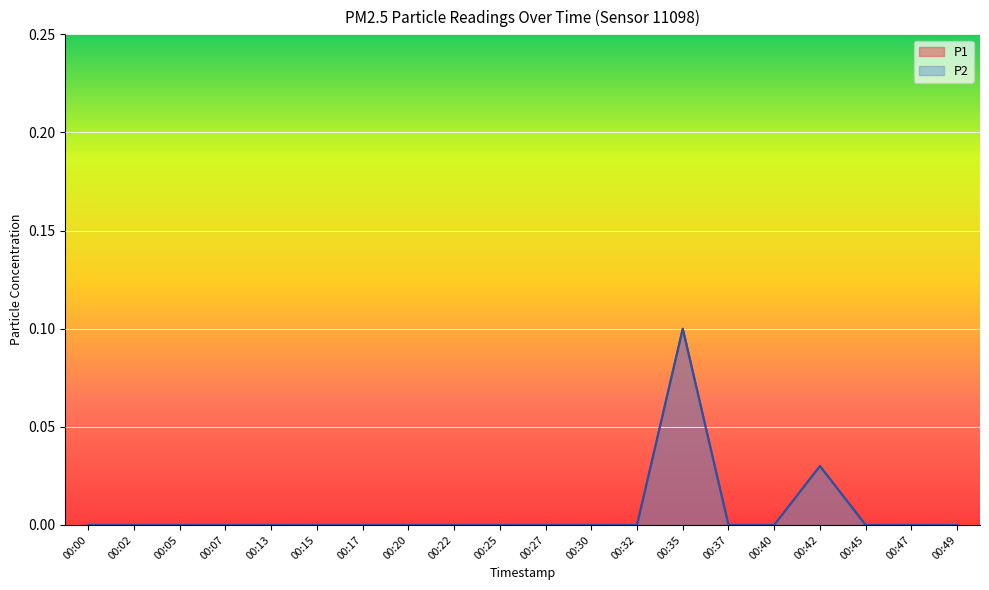

Reading right to left, extract all data points from this chart.

P1: 0.0	0.0	0.0	0.0	0.0	0.0	0.1	0.0	0.0	0.0	0.0	0.0	0.0	0.0	0.0	0.0	0.0	0.0	0.0	0.0
P2: 0.0	0.0	0.0	0.0	0.0	0.0	0.1	0.0	0.0	0.0	0.0	0.0	0.0	0.0	0.0	0.0	0.0	0.0	0.0	0.0